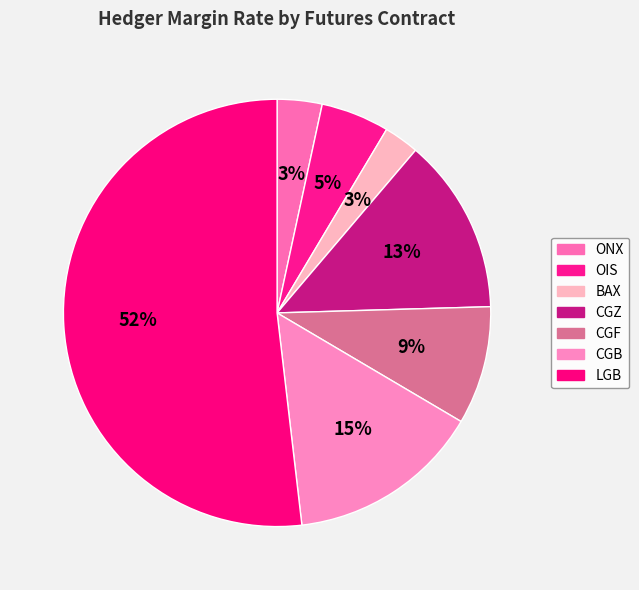

To the nearest percent, what percentage of the pie is BAX?

3%